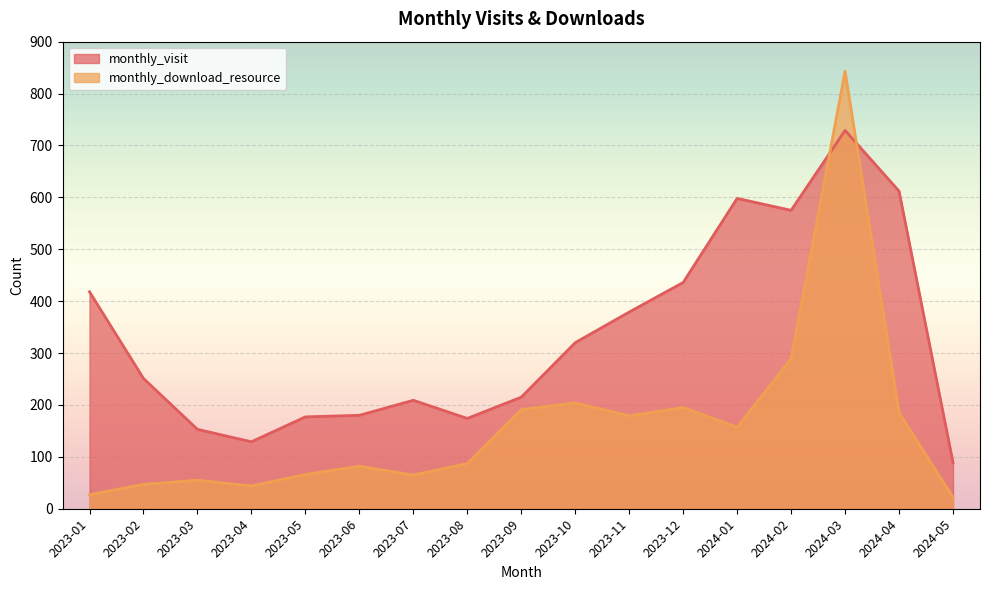

What is the sum of the monthly_visit values at 2023-03 and 2023-12?

589